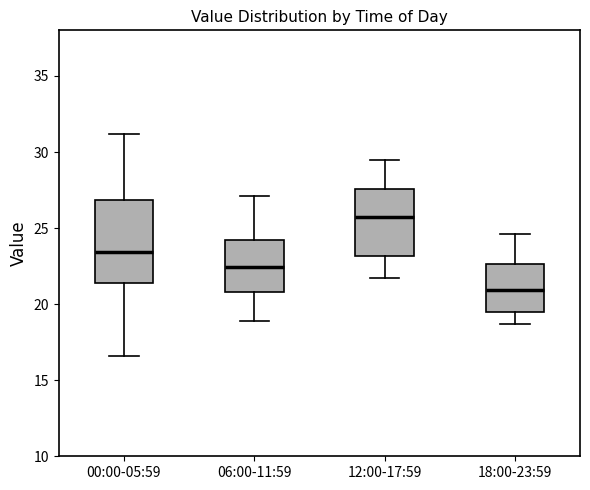

Which box is the tallest, from its lower edge to its upper edge?

00:00-05:59